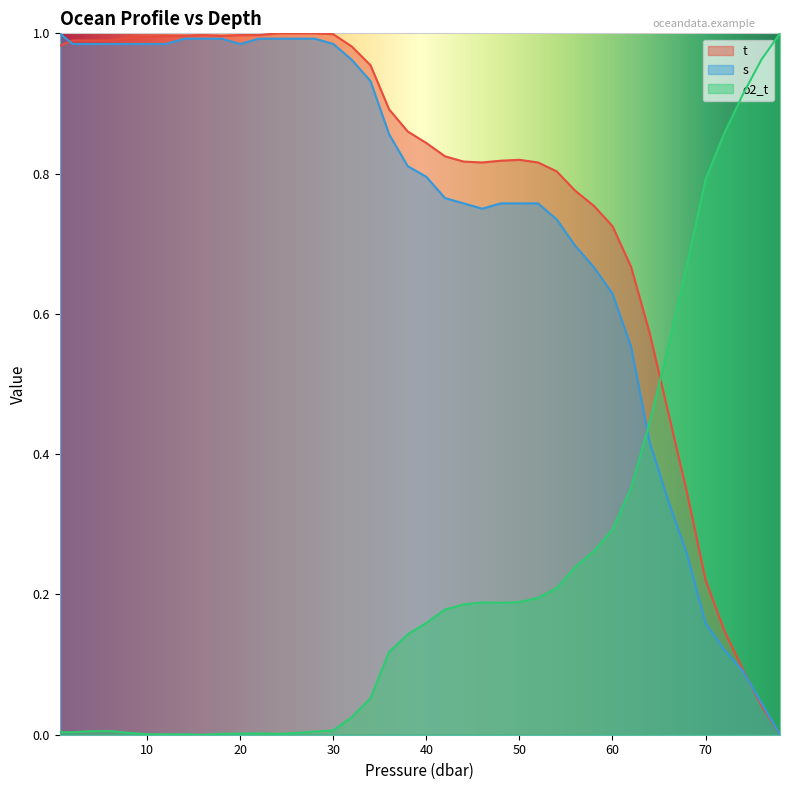

Which category has the highest value in the t series?

24.0